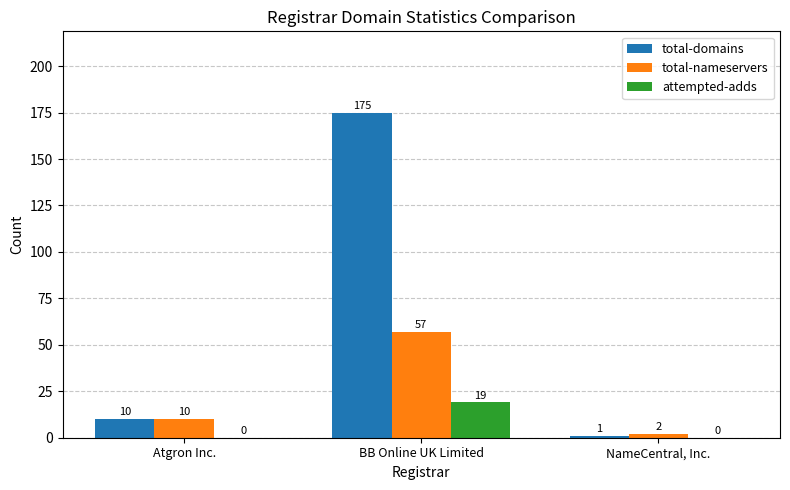

Between Atgron Inc. and BB Online UK Limited, which series saw the biggest shift?

total-domains